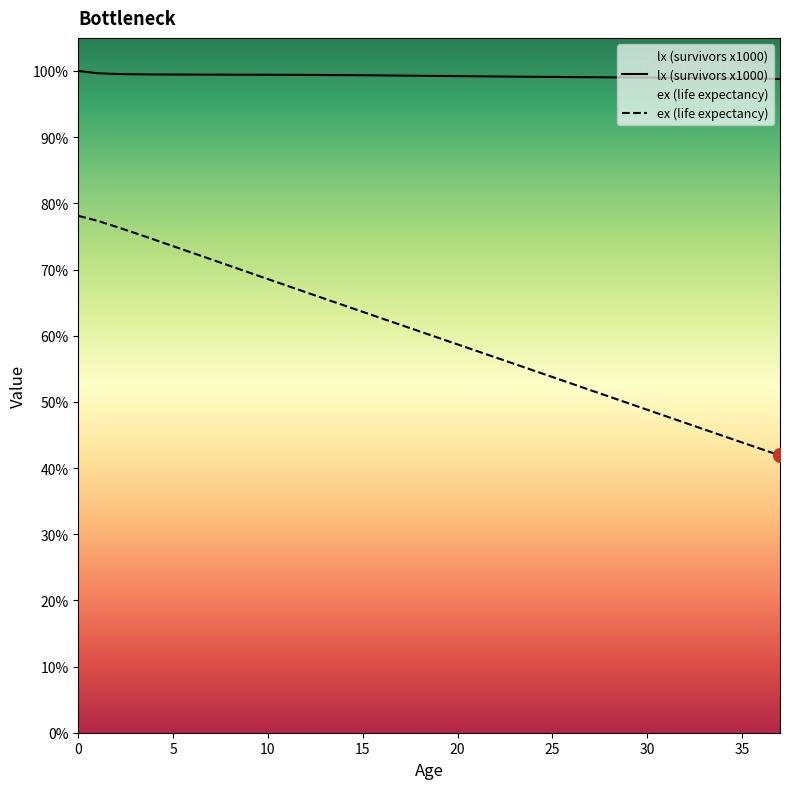

What is the minimum value for lx?

98.8